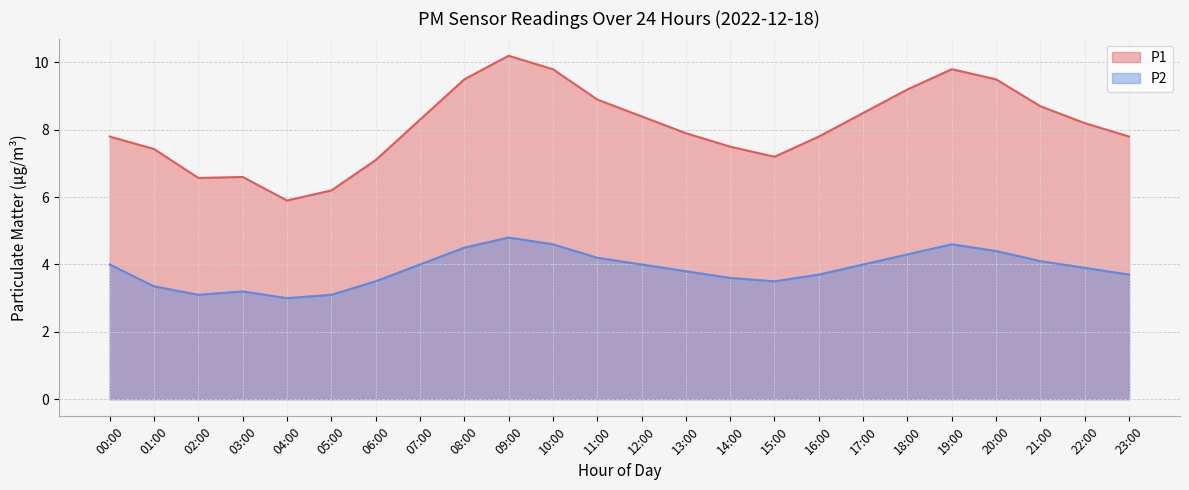

What is the label of the 16th point from the left?

15:00